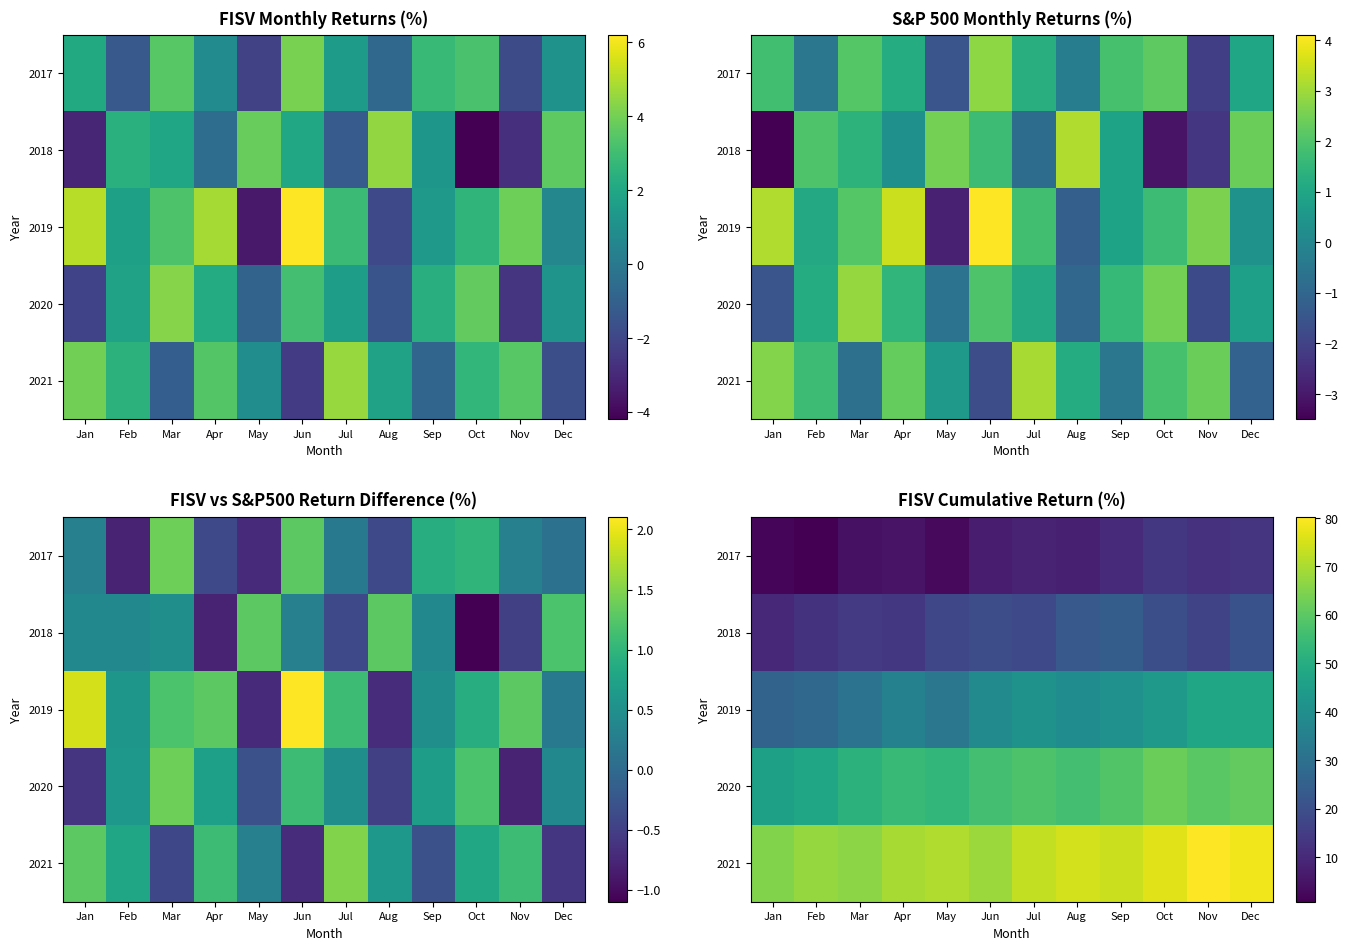

Read the 2020 value at Jul.

57.9